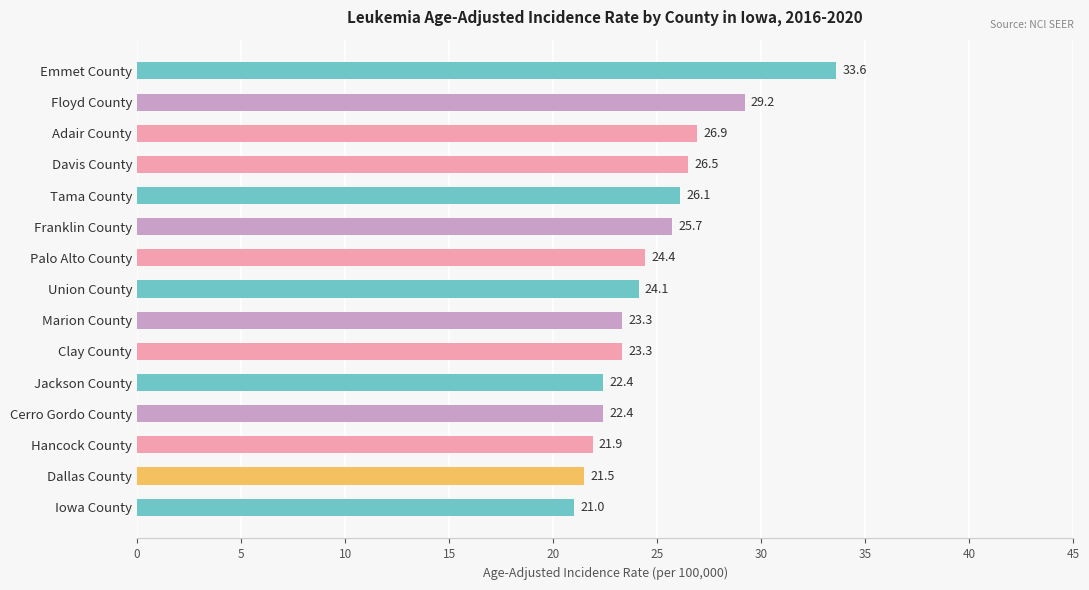

What is the difference between the values at Tama County and Marion County?

2.8